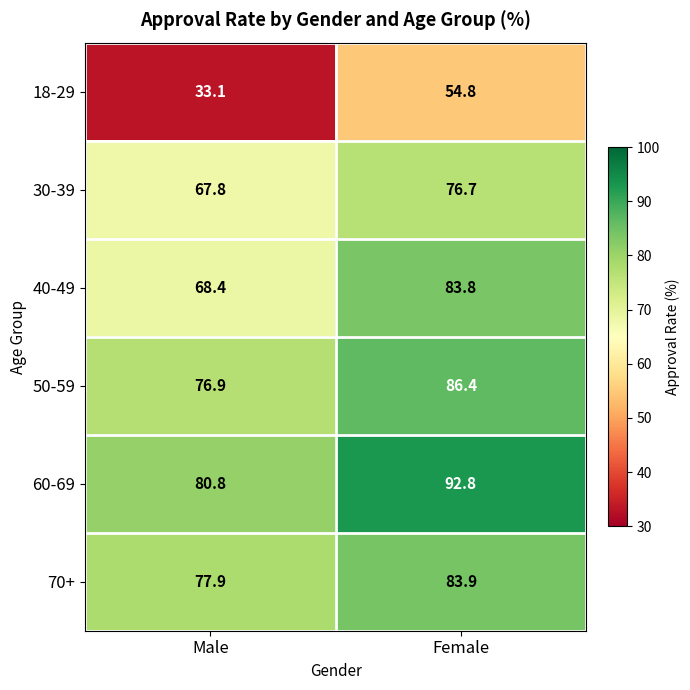

Which series has the largest range (max minus min)?

18-29